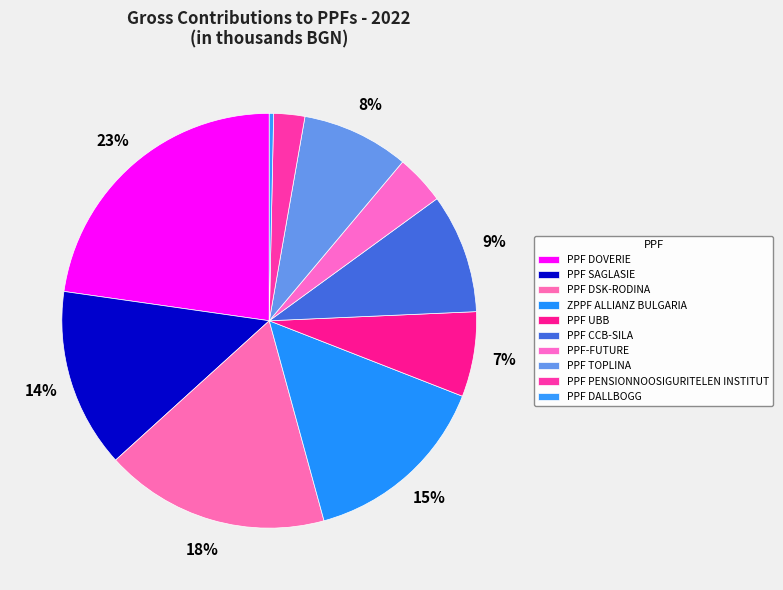

What is the largest slice in the pie chart?

PPF DOVERIE